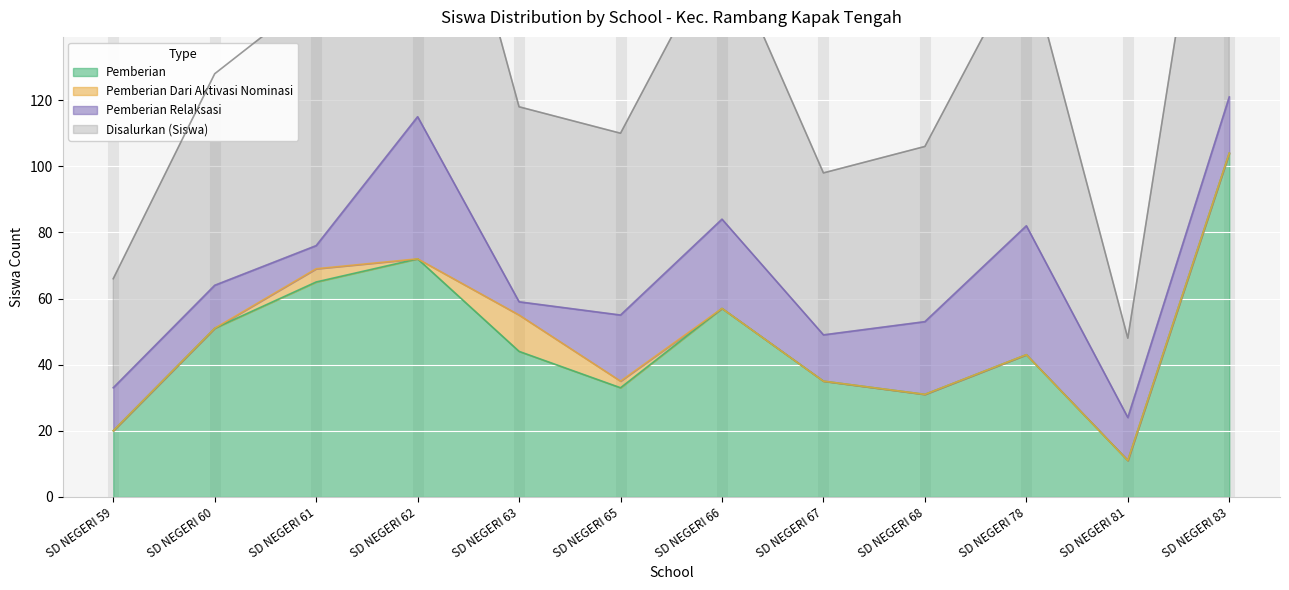

What is the highest value of the Pemberian series?

104